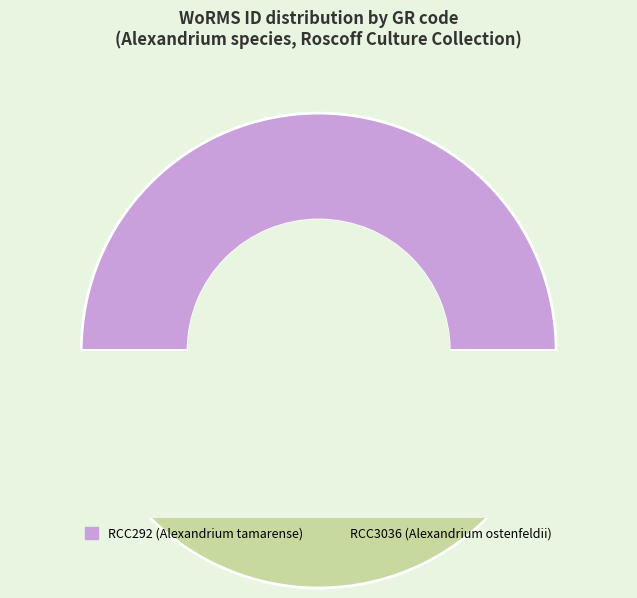

Is the sum of RCC292 and RCC3036 greater than half?

Yes